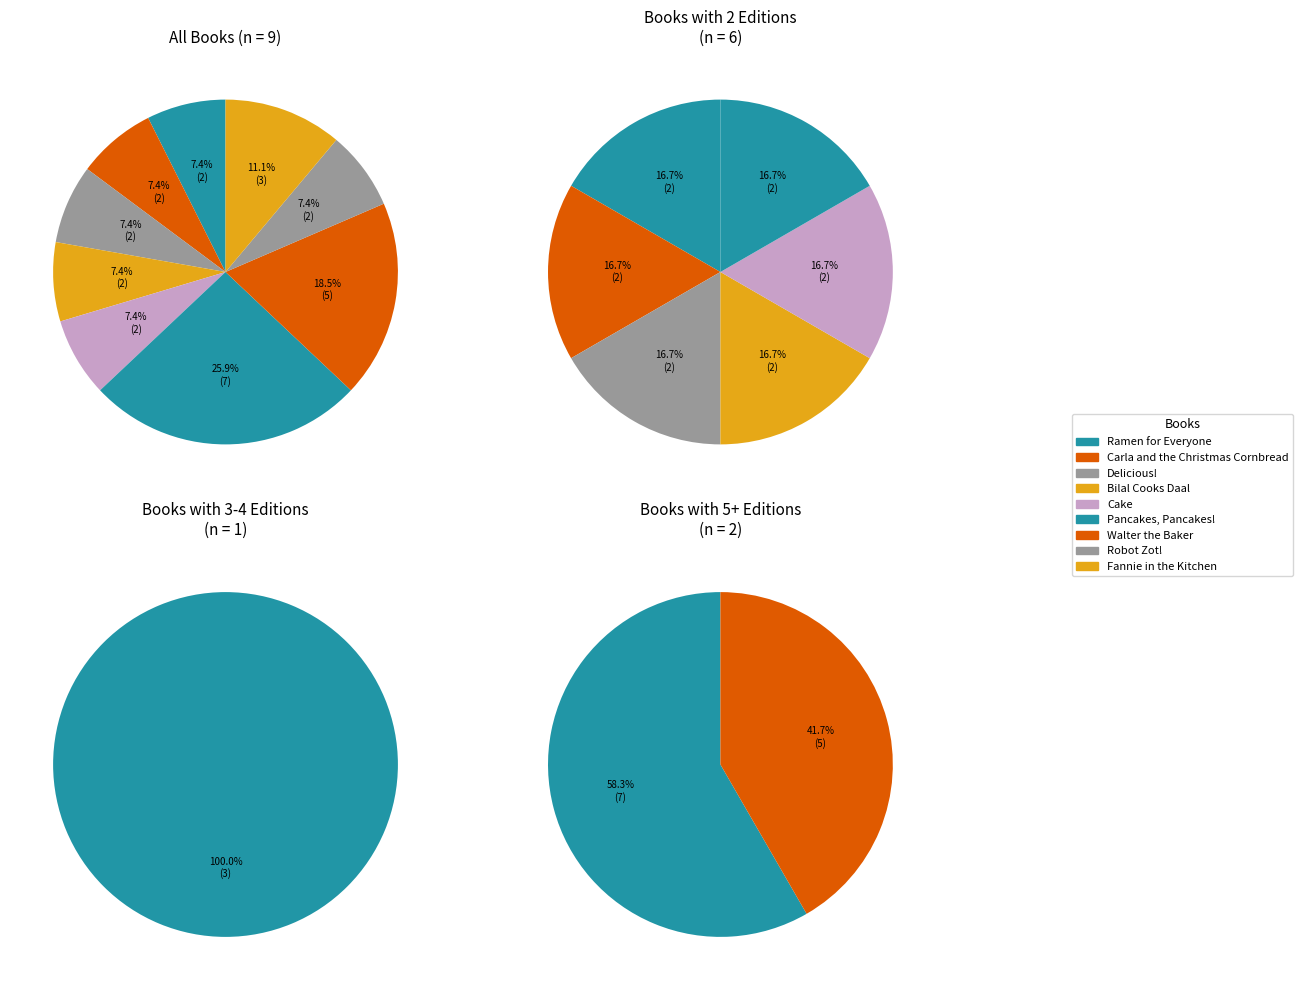

Which category has the smallest portion of the pie?

Walter the Baker